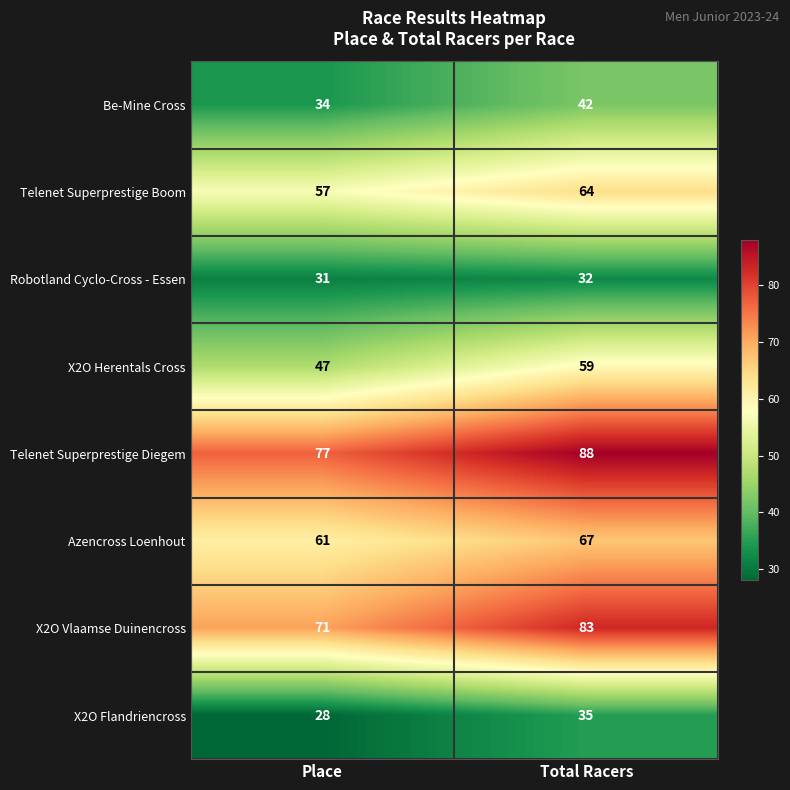

What is the total value across all series at Place?

406